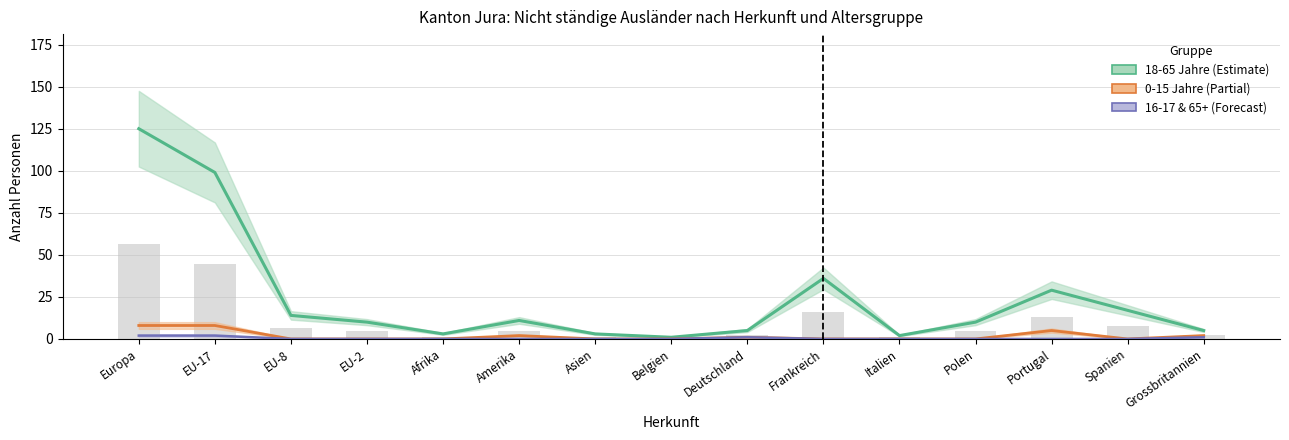

What is the total value across all series at Belgien?

1.4